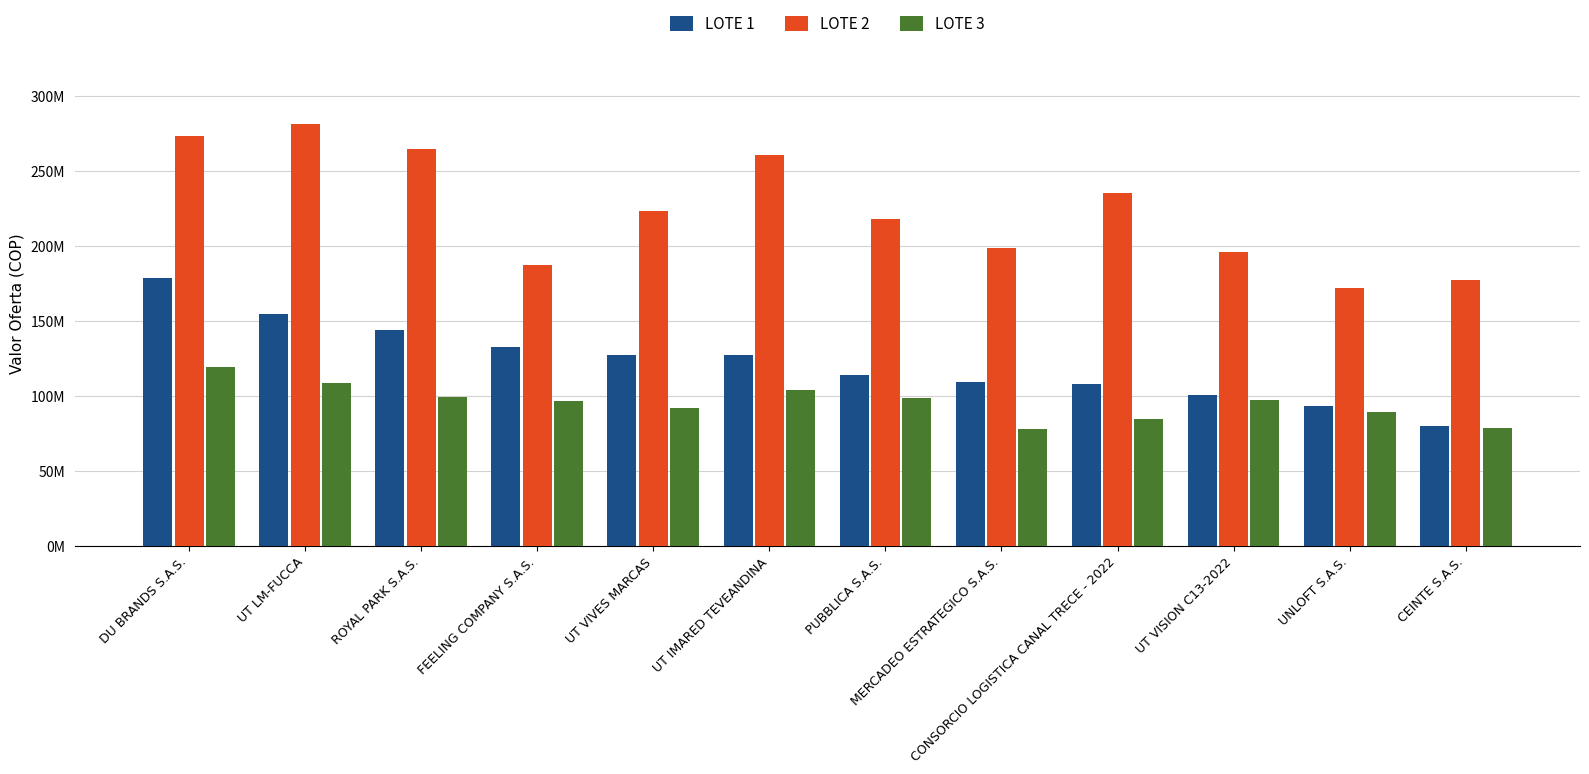

What is the label of the 1st bar from the left?

DU BRANDS S.A.S.